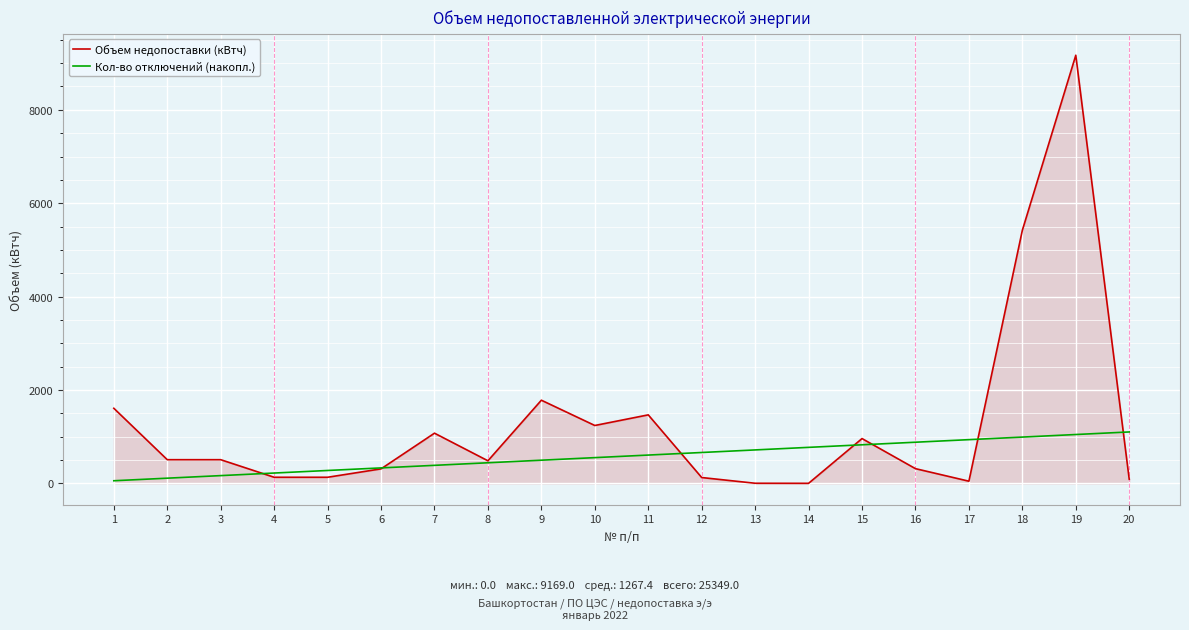

What value does the Объем недопоставки (кВтч) series have at 11?

1466.2